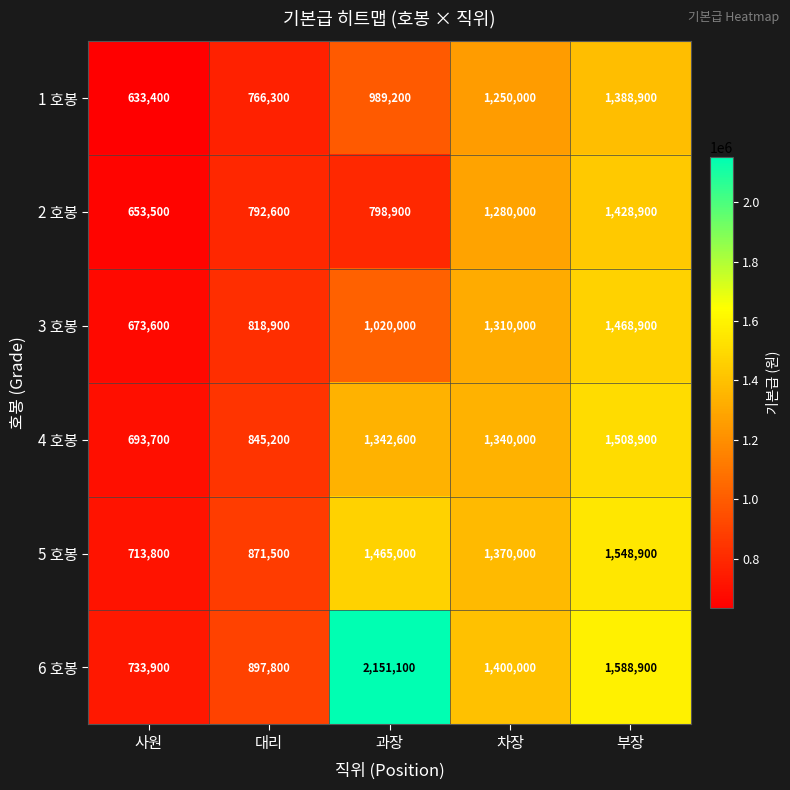

Reading left to right, transcribe all the data shown in this chart.

1 호봉: 사원=633400	대리=766300	과장=989200	차장=1250000	부장=1388900
2 호봉: 사원=653500	대리=792600	과장=798900	차장=1280000	부장=1428900
3 호봉: 사원=673600	대리=818900	과장=1020000	차장=1310000	부장=1468900
4 호봉: 사원=693700	대리=845200	과장=1342600	차장=1340000	부장=1508900
5 호봉: 사원=713800	대리=871500	과장=1465000	차장=1370000	부장=1548900
6 호봉: 사원=733900	대리=897800	과장=2151100	차장=1400000	부장=1588900